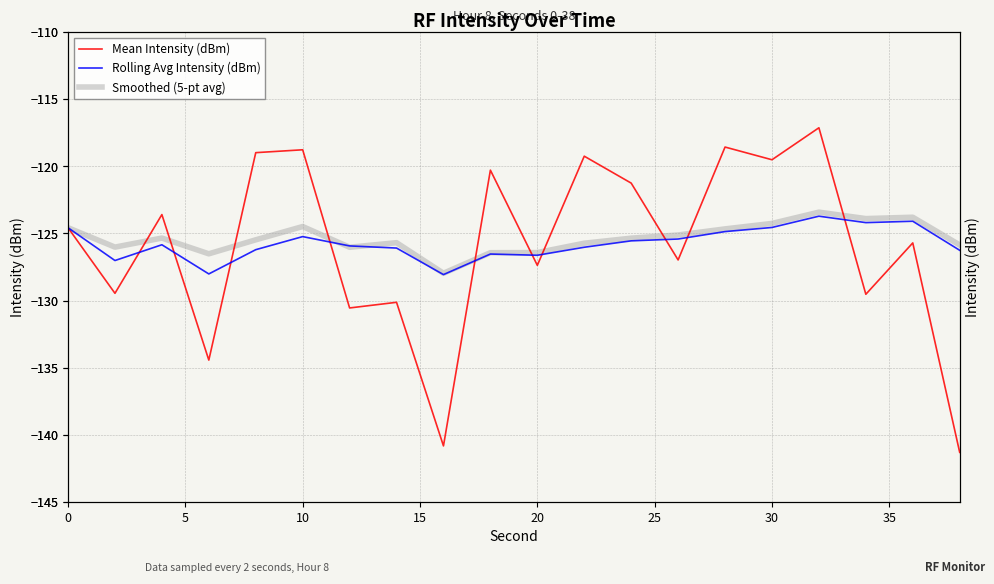

Between which two adjacent categories do Smoothed (5-pt avg) and Rolling Avg Intensity (dBm) first intersect?

25 and 30